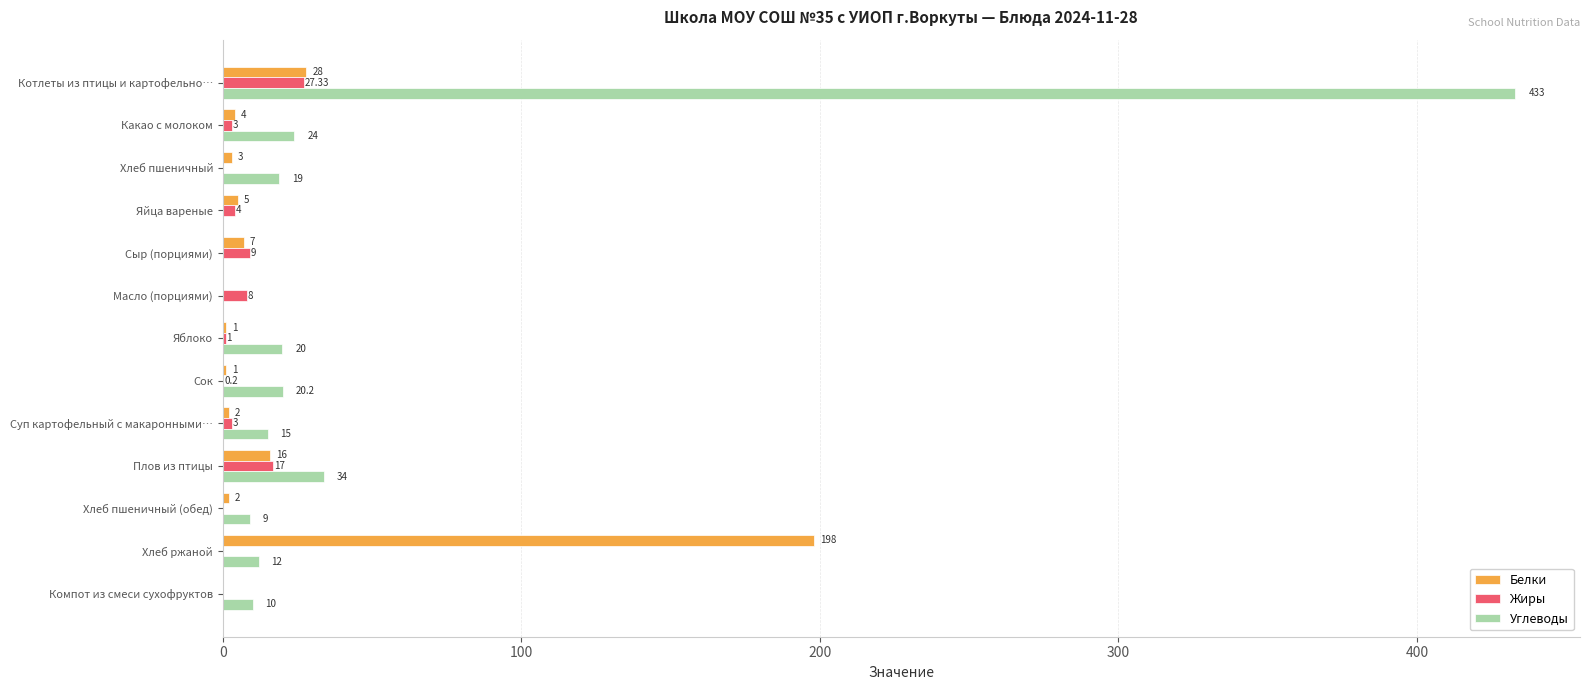

Which series has the largest total across all categories?

Углеводы